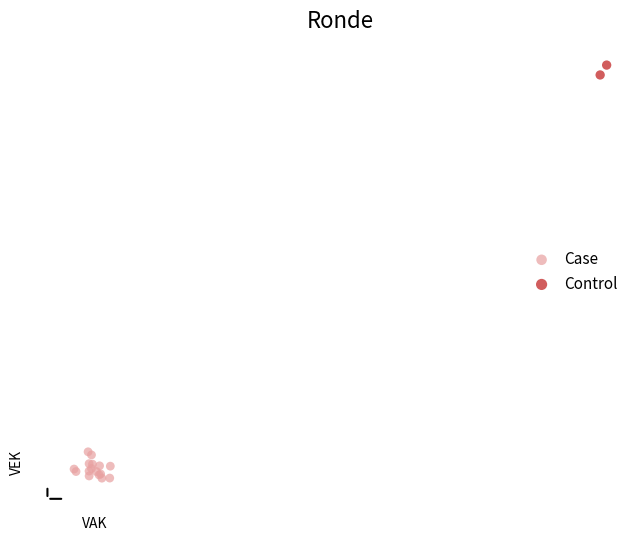

Which series contains the highest Y value?

Control